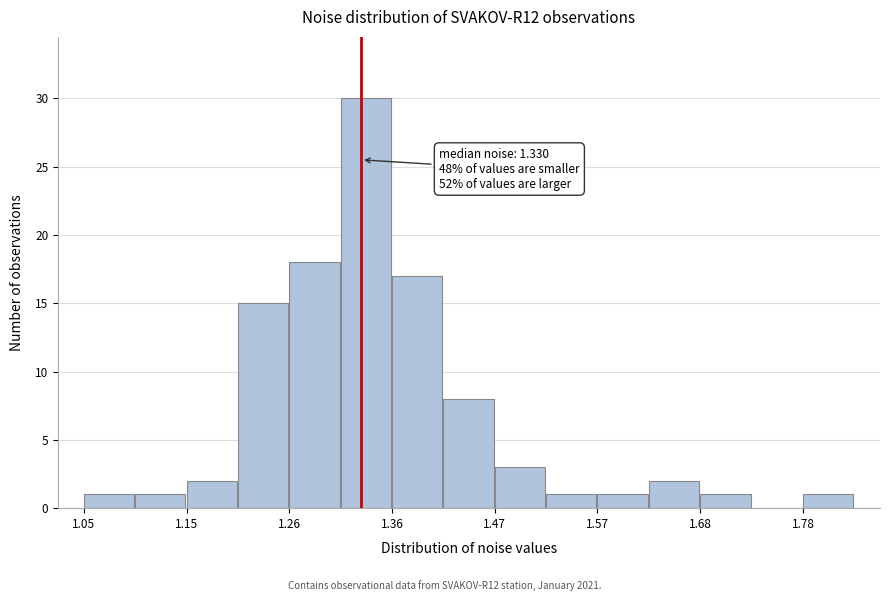

Read against the x-axis, roughly where is the centre of the tallest bar?

1.34